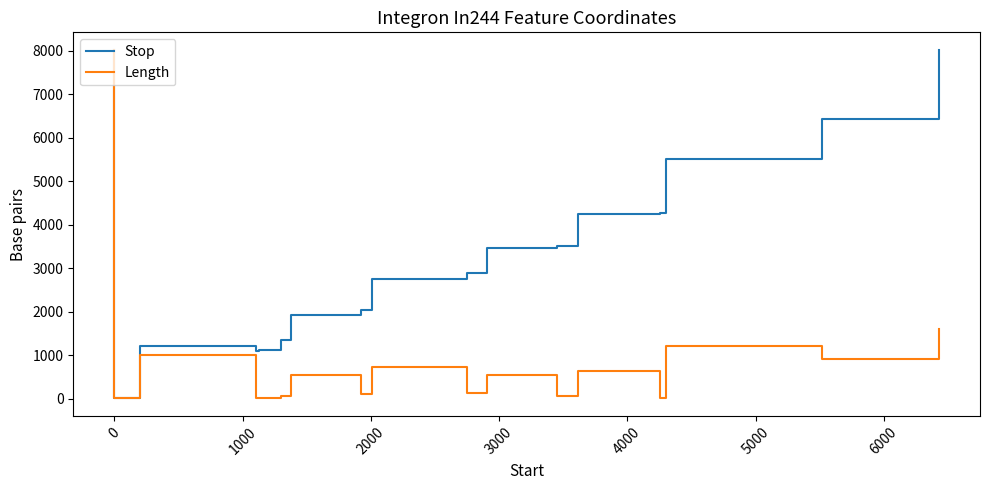

Which series has the widest spread of values?

Length